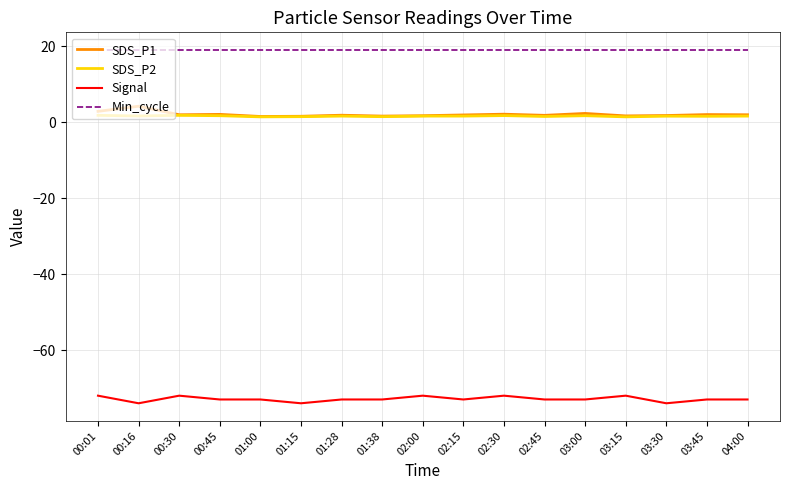

What is the greatest value displayed?

19.0